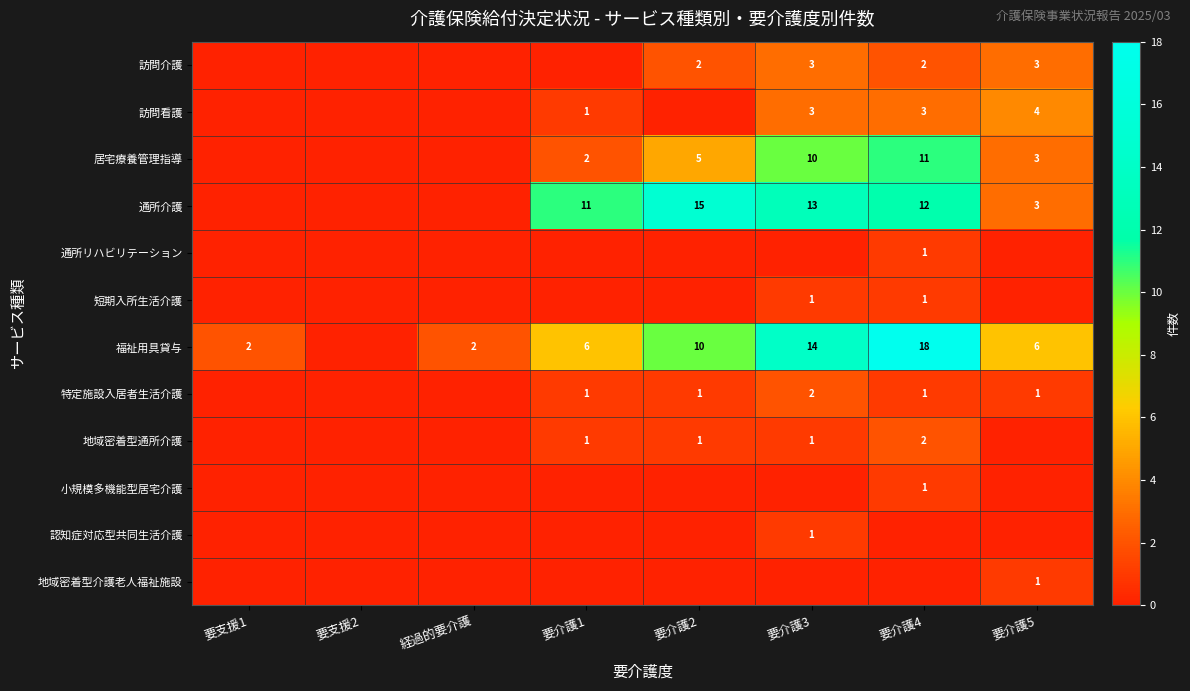

List the labels in order of 地域密着型介護老人福祉施設 value, largest first.

要介護5, 要支援1, 要支援2, 経過的要介護, 要介護1, 要介護2, 要介護3, 要介護4